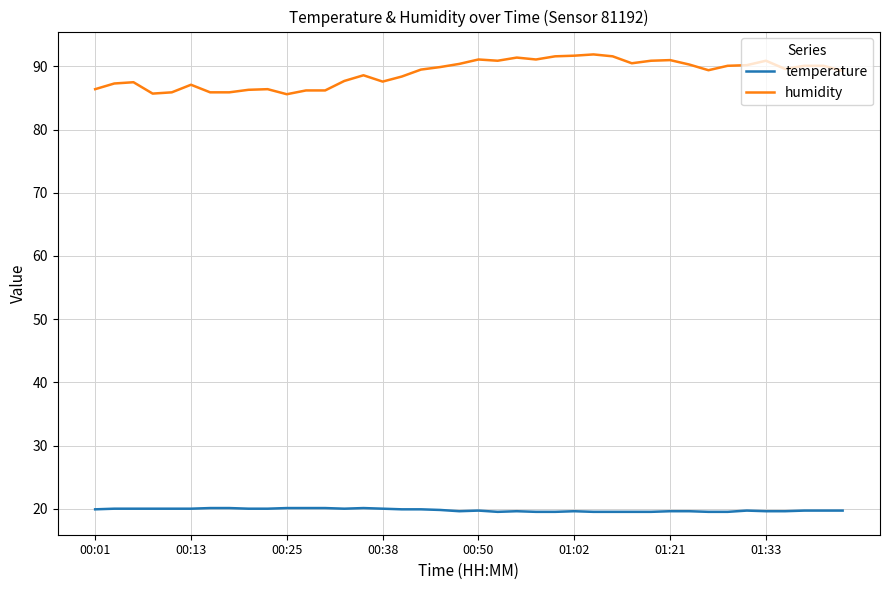

True or false: humidity and temperature cross at least once.

False